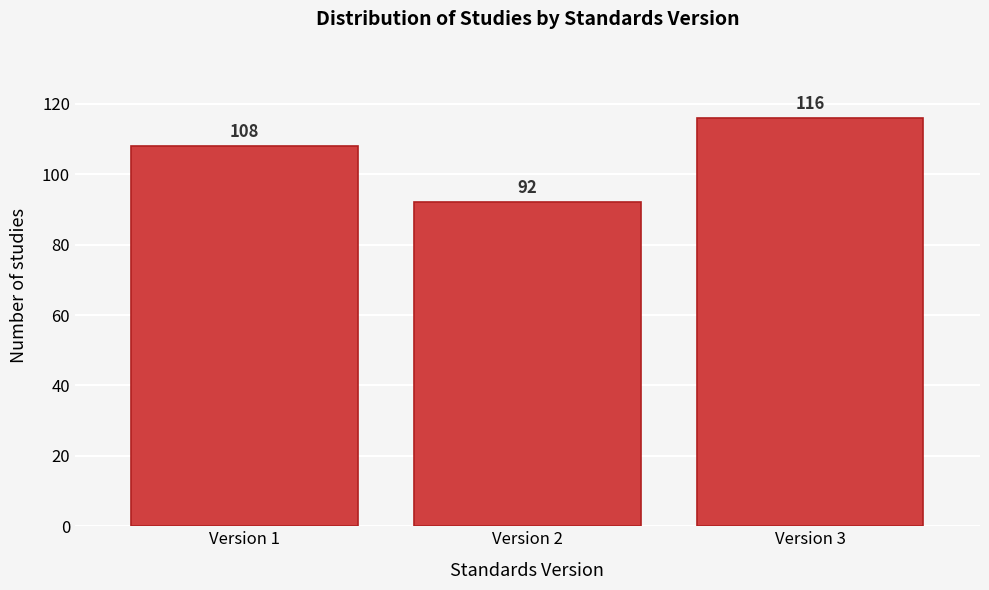

Reading left to right, list all the values displayed in this chart.

Version 1=108	Version 2=92	Version 3=116